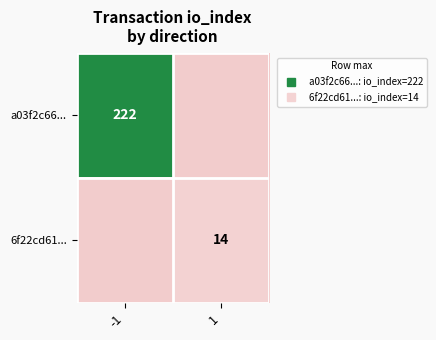

Which category has the lowest value in the a03f2c66... series?

1